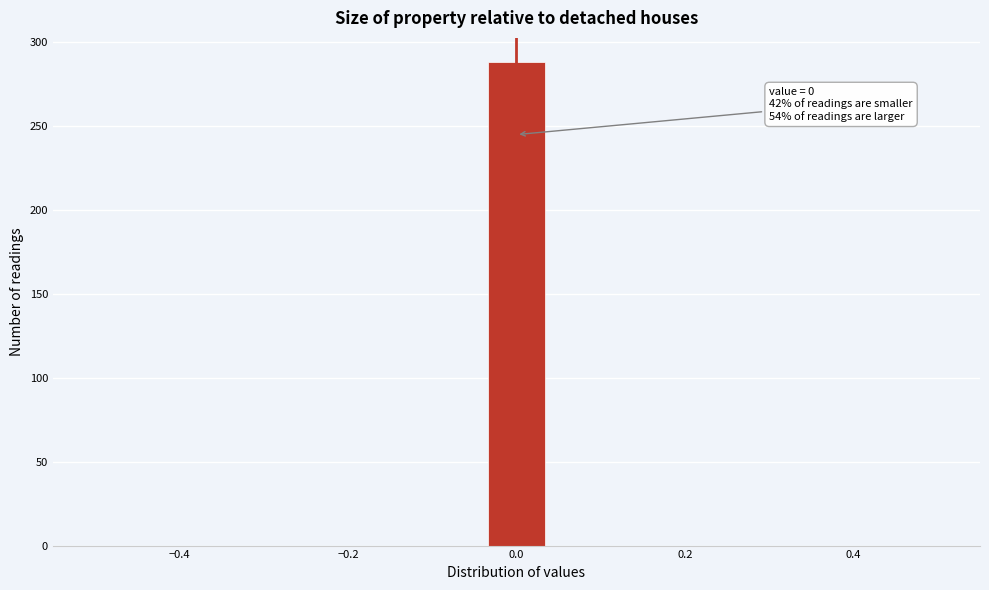

Read against the x-axis, roughly where is the centre of the tallest bar?

0.00